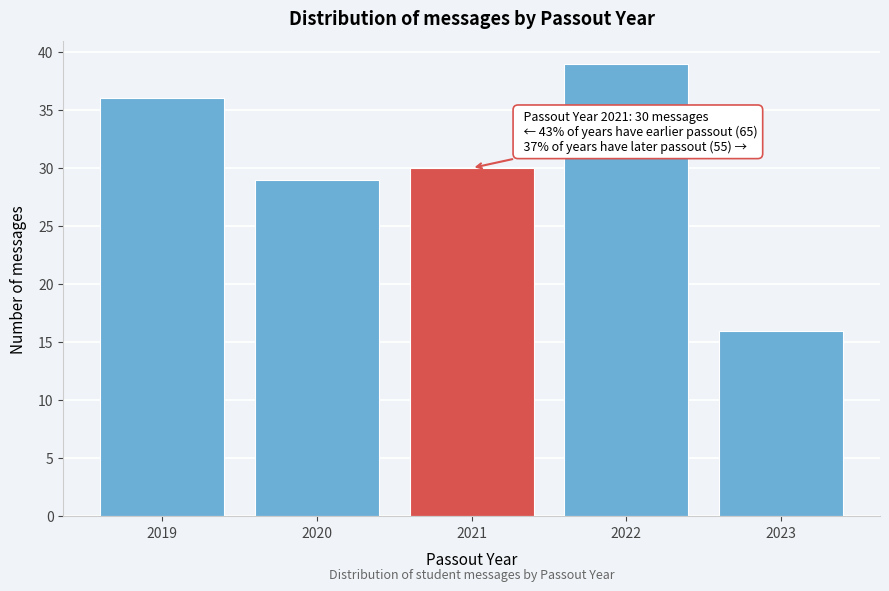

Reading left to right, transcribe all the data shown in this chart.

36	29	30	39	16